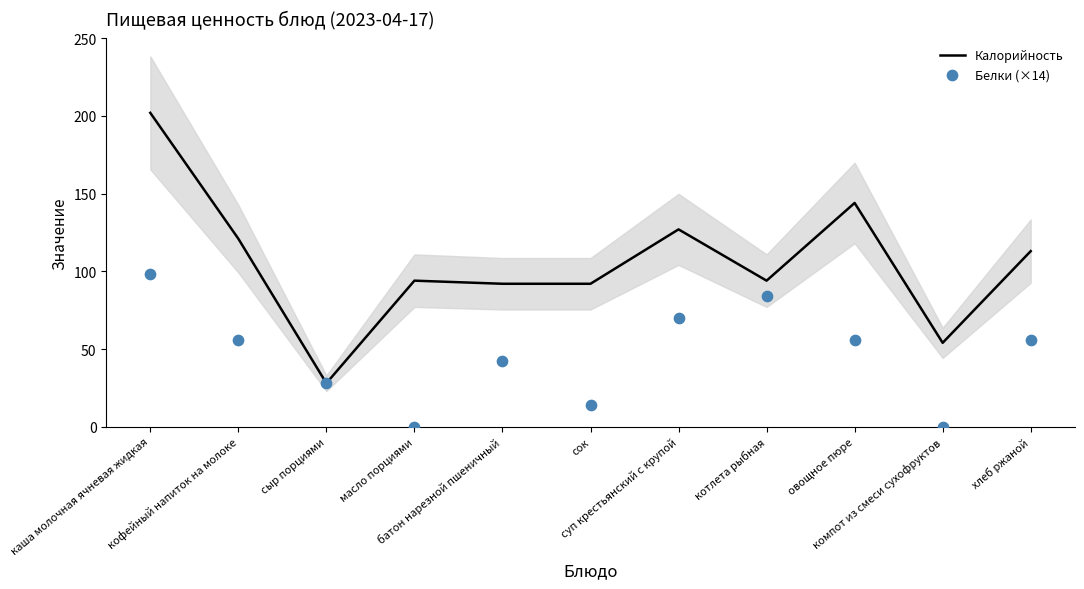

At which category is the sum across all series the highest?

каша молочная ячневая жидкая